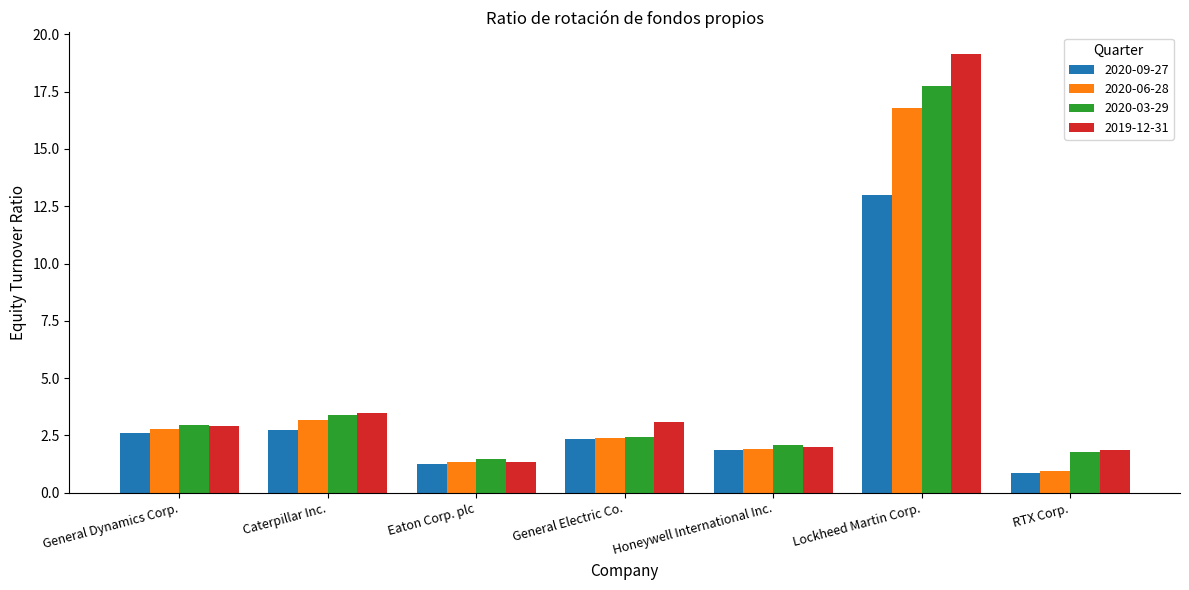

What is the difference between the maximum and minimum values in the 2019-12-31 series?

17.8